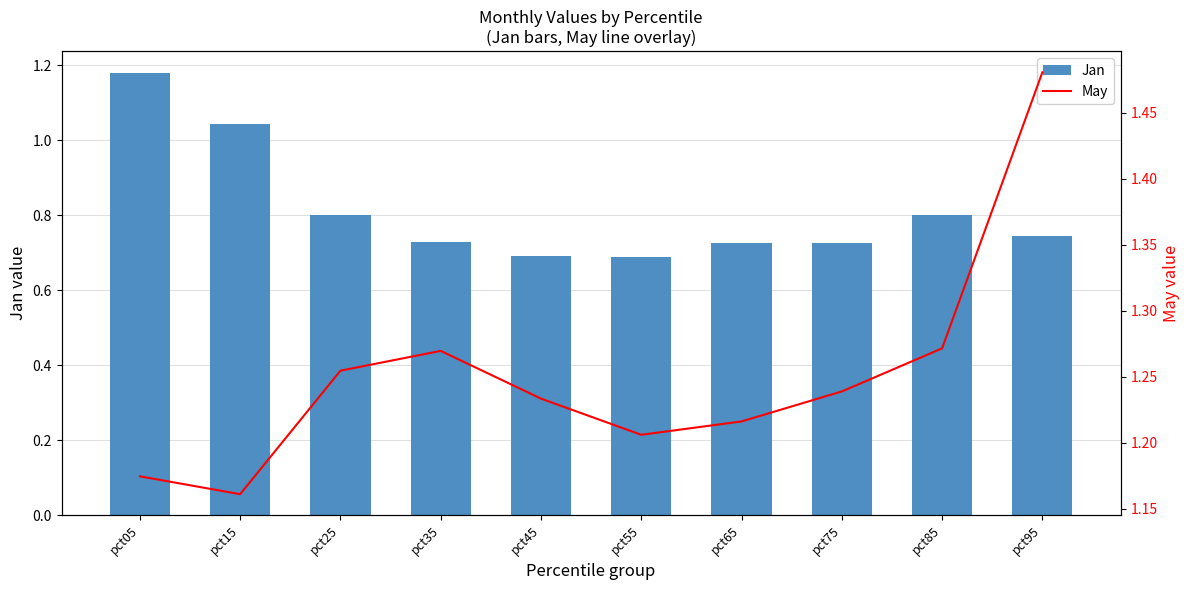

Reading right to left, list all the values displayed in this chart.

Jan: 0.7	0.8	0.7	0.7	0.7	0.7	0.7	0.8	1.0	1.2
May: 1.5	1.3	1.2	1.2	1.2	1.2	1.3	1.3	1.2	1.2